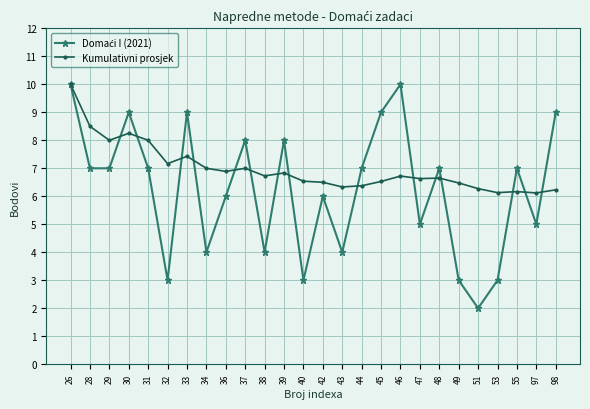

How many categories are shown in the chart?

26